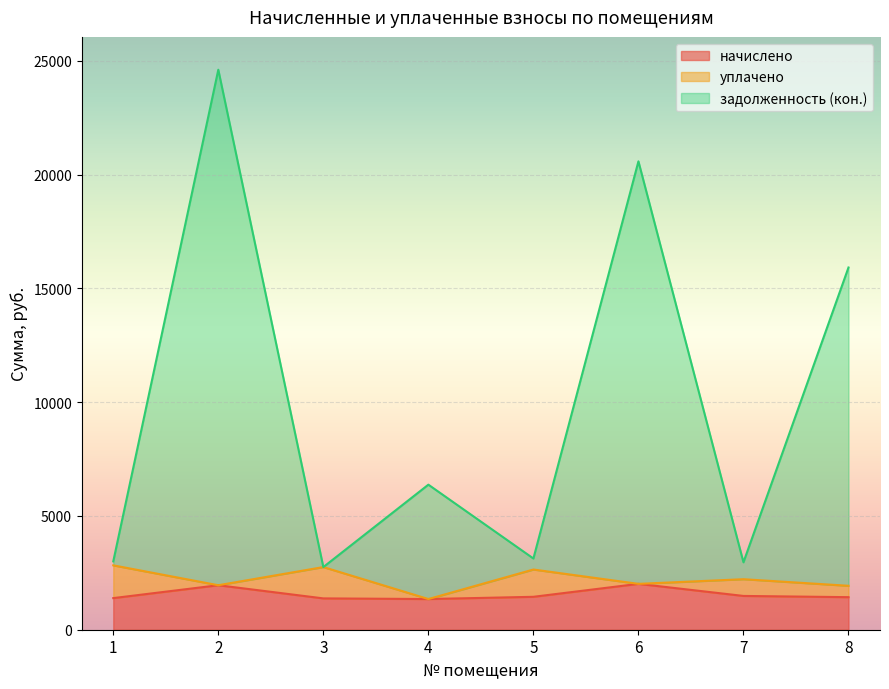

What is the maximum value for начислено?

2016.1